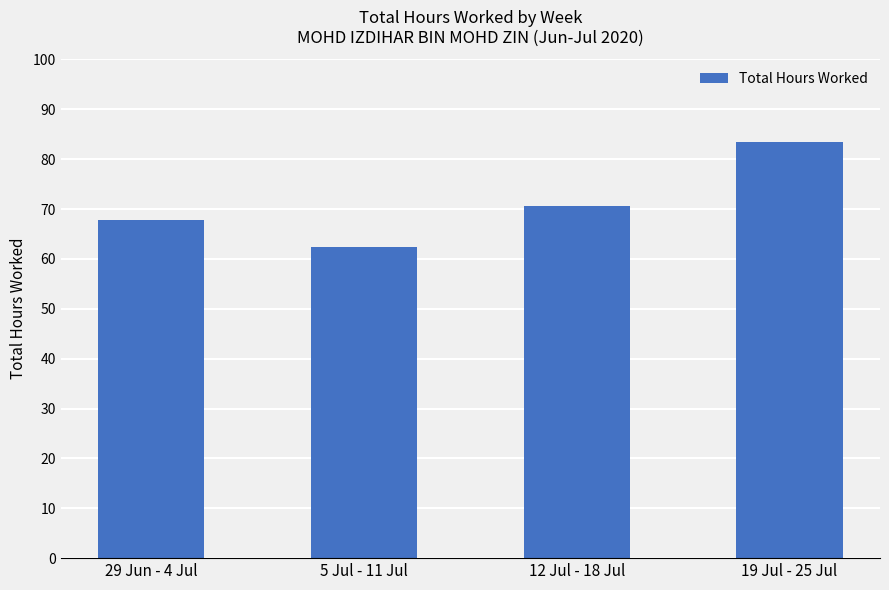

At which label does the data first exceed 70?

12 Jul - 18 Jul